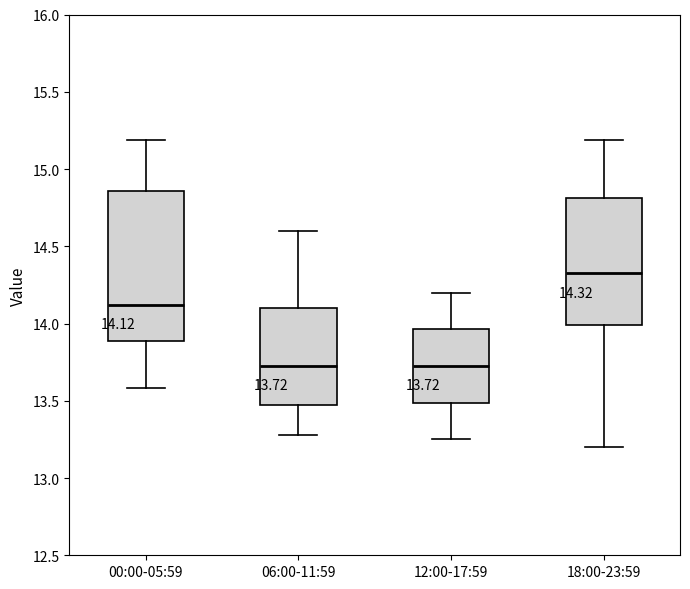

Which box has the highest median line?

18:00-23:59